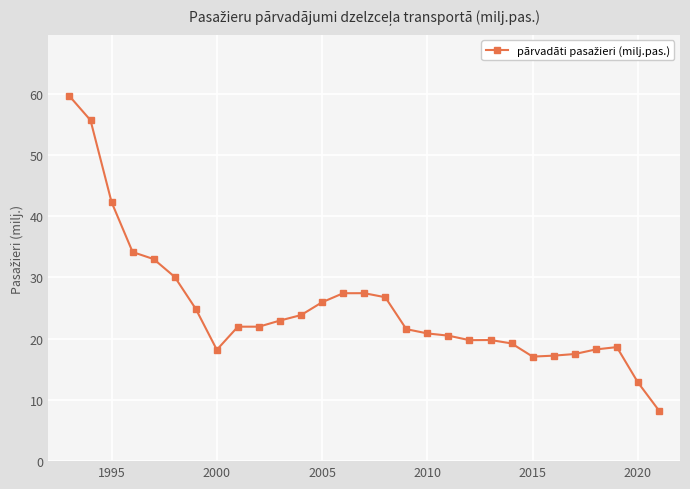

What is the value of the 9th point from the left?

22.0